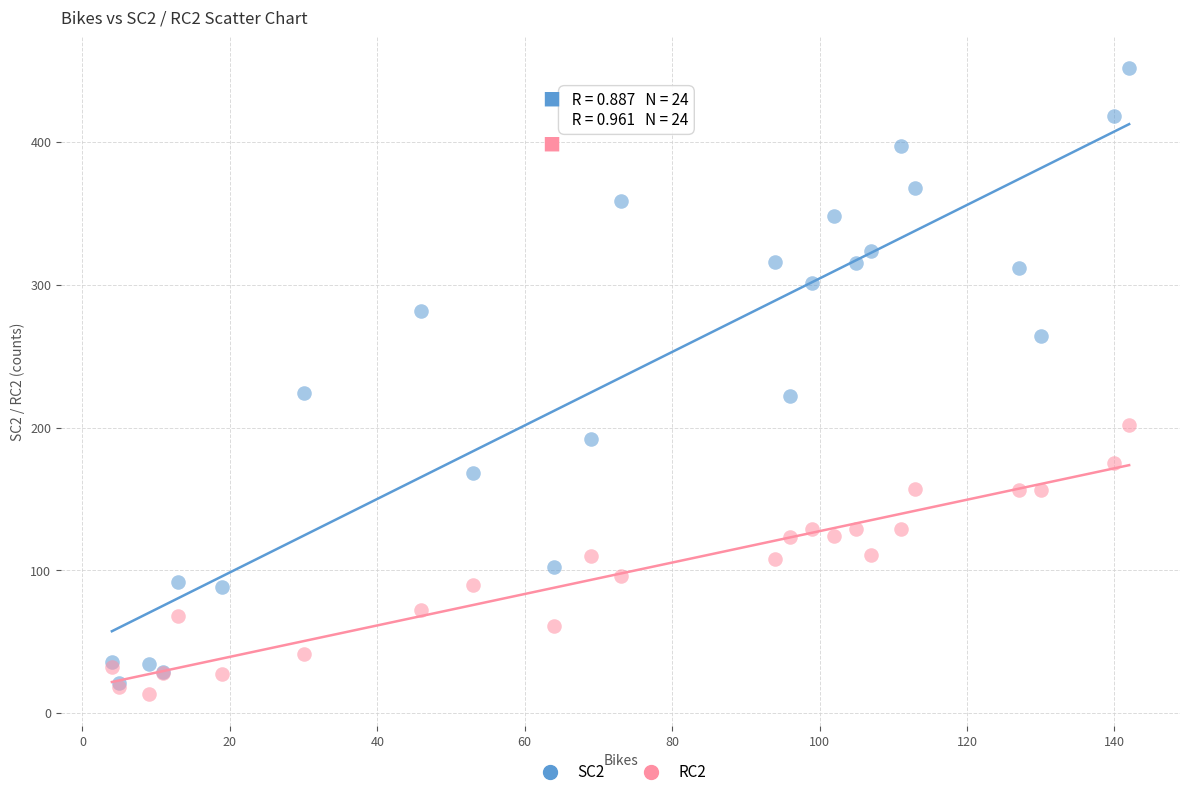

Which series contains the lowest Y value?

RC2